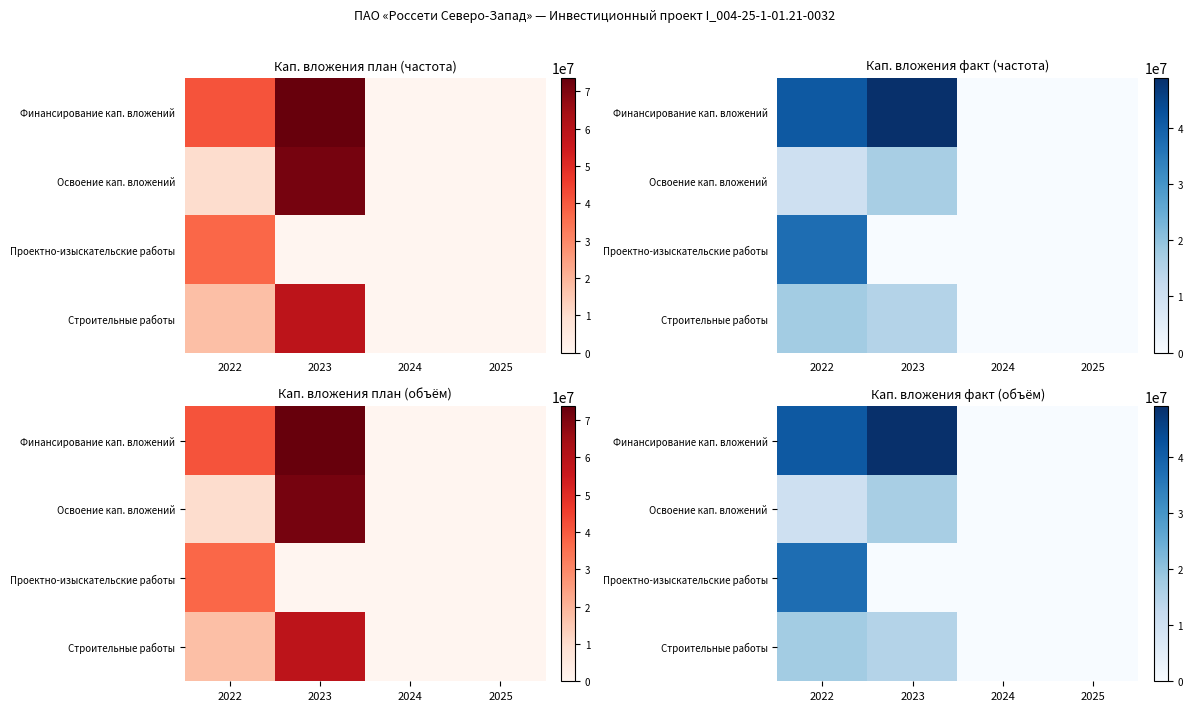

True or false: Финансирование кап. вложений has a value of 0 at 2025.

True